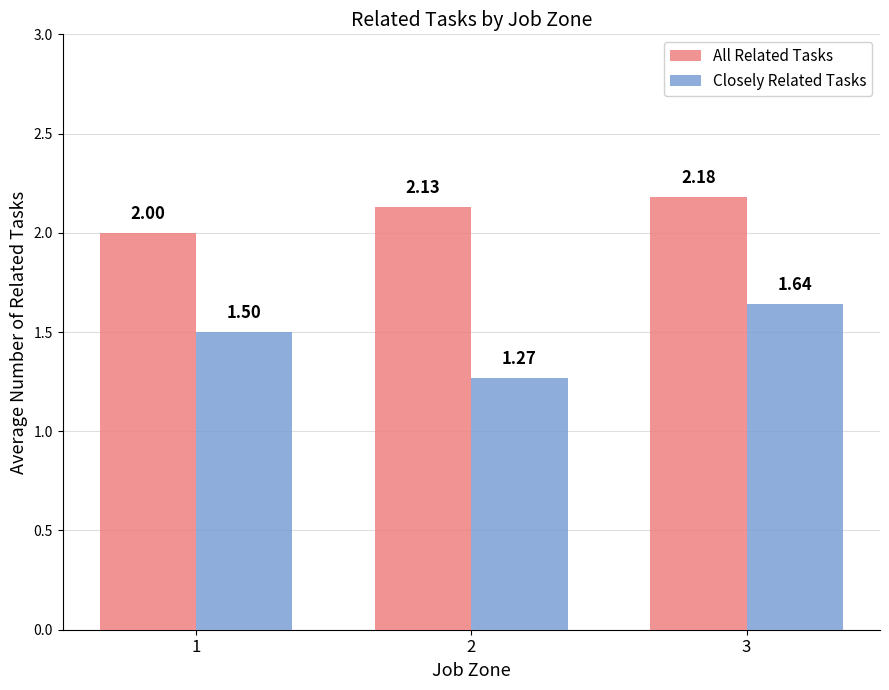

What is the total value across all series at 3?

3.8